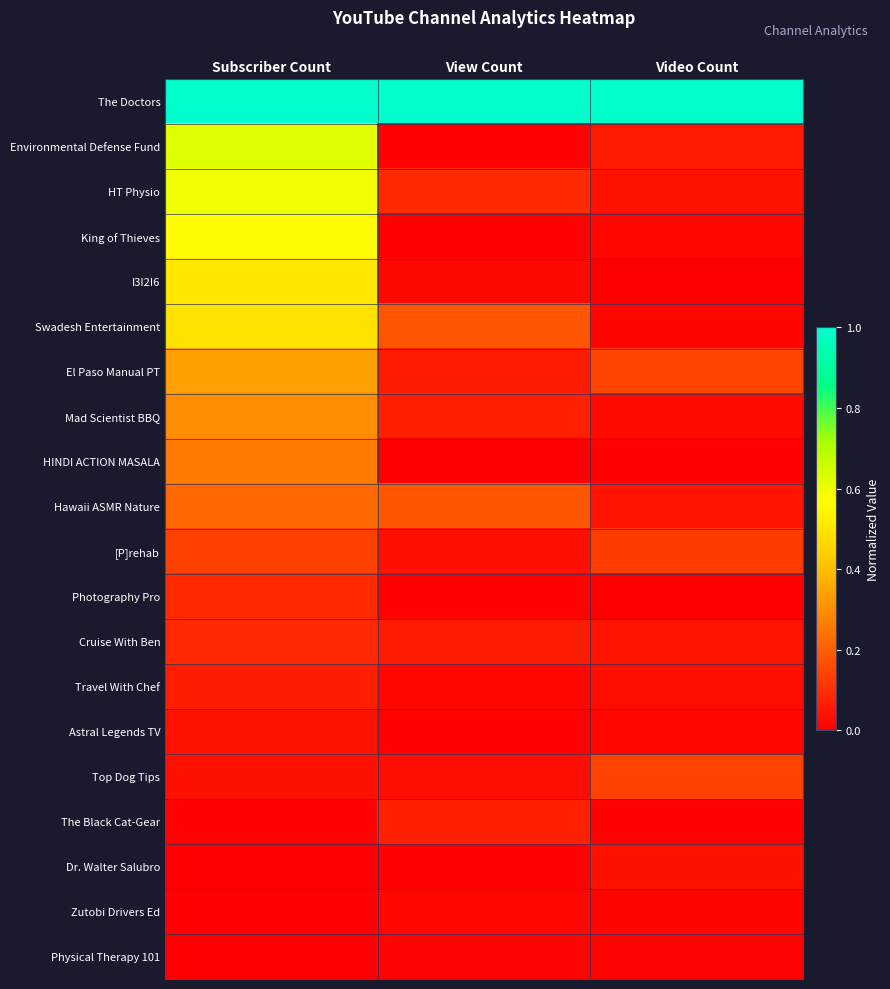

What is the difference between the highest and lowest values at Video Count?

1.0